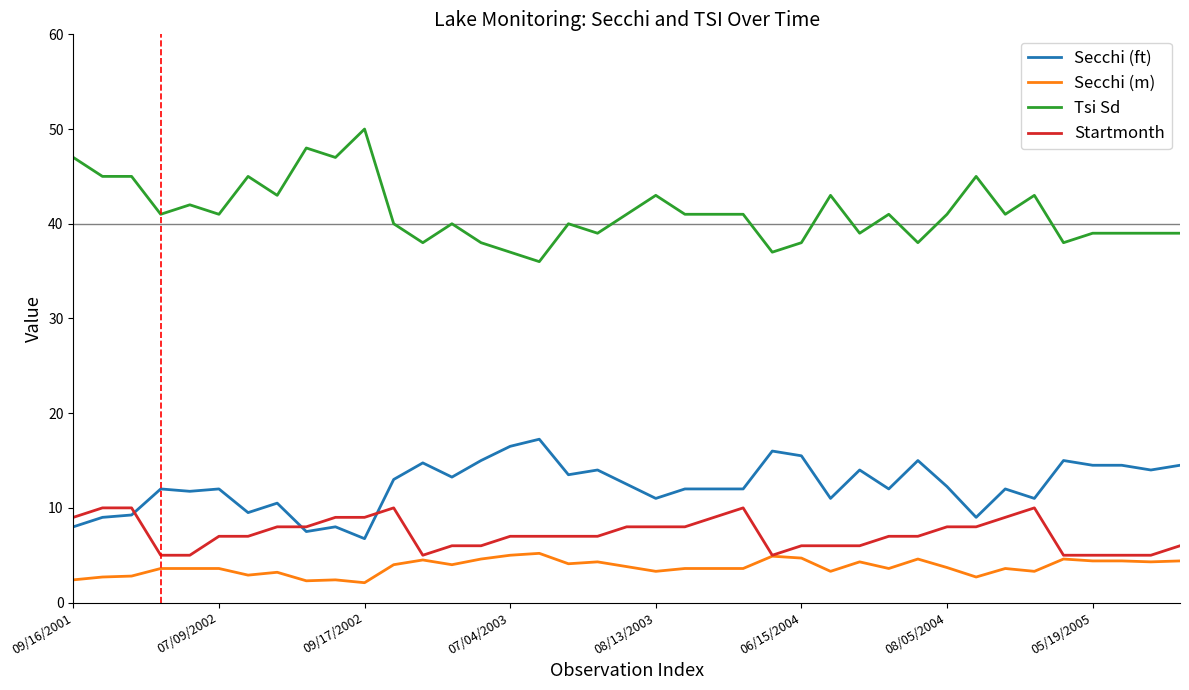

What is the sum of all Startmonth values?

283.0